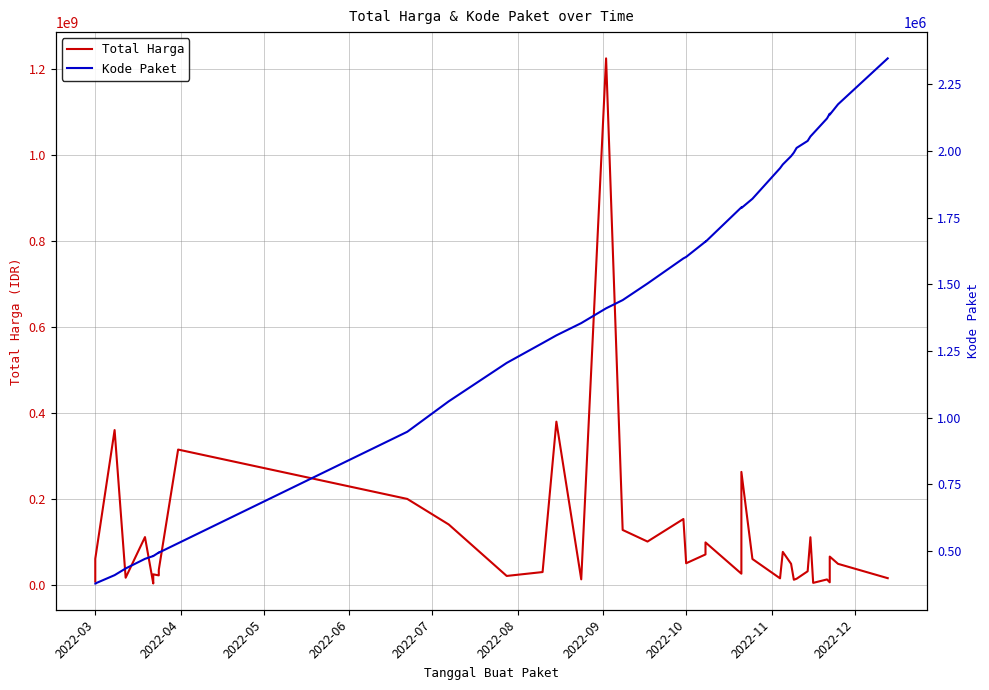

What is the sum of all Kode Paket values?

55415344